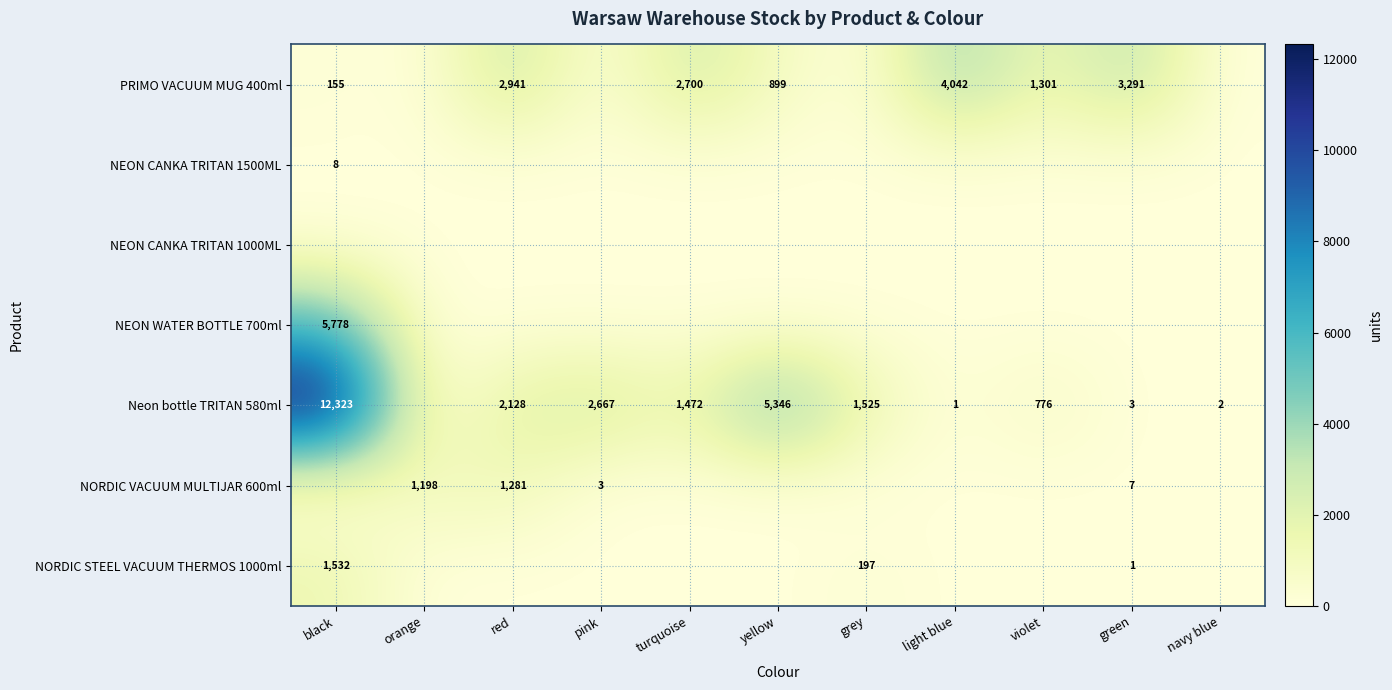

The NORDIC STEEL VACUUM THERMOS 1000ml series shows 587 at black. True or false?

False